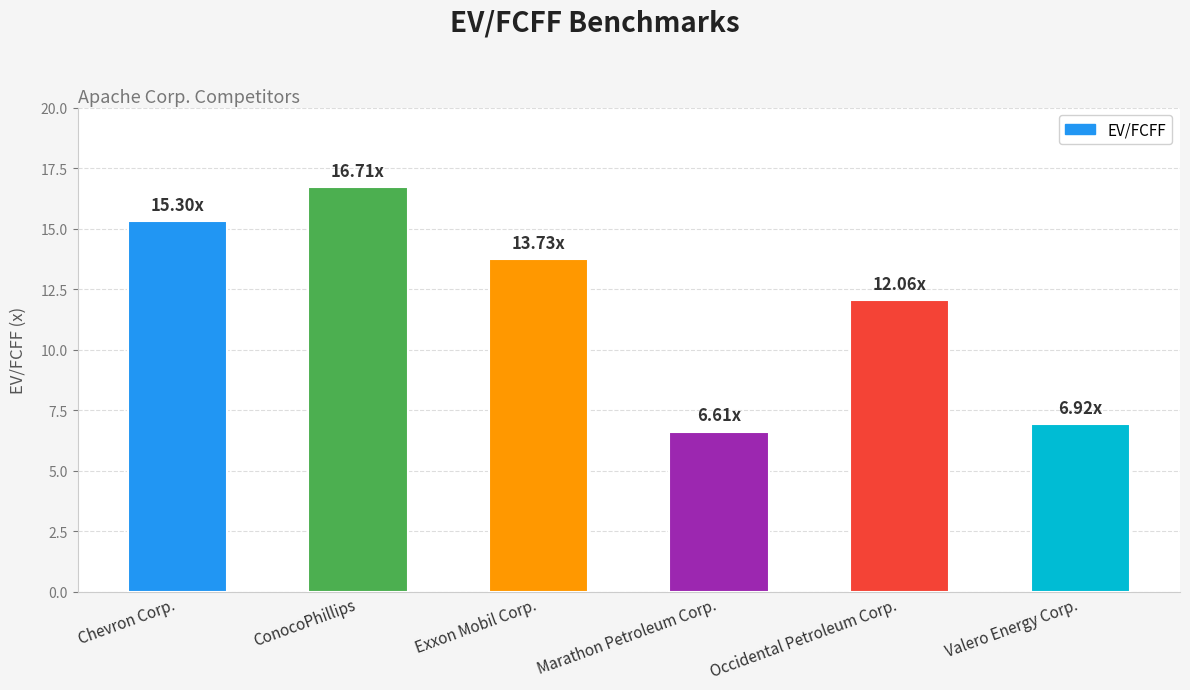

How many data points does each series have?

6